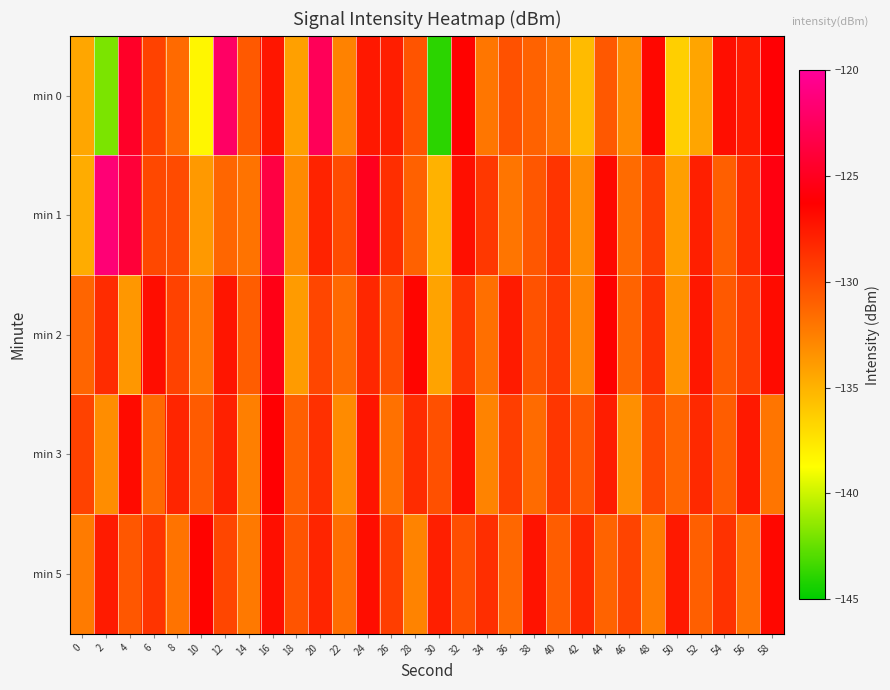

Reading left to right, list all the values displayed in this chart.

min 0: 0=-134.4	2=-141.9	4=-124.6	6=-129.5	8=-131.5	10=-138.3	12=-122.2	14=-130.6	16=-127.3	18=-134.1	20=-122.7	22=-132.7	24=-127.5	26=-127.7	28=-130.4	30=-143.9	32=-126.4	34=-132.1	36=-130.2	38=-131.0	40=-131.9	42=-135.5	44=-130.6	46=-133.1	48=-126.6	50=-136.4	52=-134.4	54=-127.0	56=-127.6	58=-126.1
min 1: 0=-134.7	2=-121.5	4=-123.9	6=-129.8	8=-129.9	10=-133.8	12=-131.3	14=-131.9	16=-123.5	18=-133.1	20=-128.0	22=-130.0	24=-125.0	26=-128.5	28=-131.0	30=-135.0	32=-127.0	34=-129.0	36=-132.0	38=-130.5	40=-128.8	42=-133.2	44=-126.7	46=-131.5	48=-129.3	50=-134.1	52=-127.8	54=-130.9	56=-128.4	58=-125.6
min 2: 0=-131.2	2=-128.4	4=-133.7	6=-126.9	8=-129.5	10=-132.1	12=-127.3	14=-130.8	16=-125.4	18=-133.9	20=-129.7	22=-131.4	24=-128.2	26=-130.1	28=-126.5	30=-134.3	32=-128.9	34=-131.7	36=-127.6	38=-130.3	40=-129.1	42=-132.8	44=-126.3	46=-131.1	48=-128.7	50=-133.5	52=-127.4	54=-130.6	56=-129.2	58=-126.8
min 3: 0=-129.5	2=-133.2	4=-126.8	6=-131.4	8=-128.1	10=-130.7	12=-127.9	14=-132.5	16=-126.2	18=-130.9	20=-128.6	22=-133.1	24=-127.3	26=-131.8	28=-128.4	30=-130.2	32=-127.1	34=-132.7	36=-129.3	38=-131.5	40=-128.9	42=-130.4	44=-127.7	46=-133.3	48=-129.8	50=-131.2	52=-128.3	54=-130.8	56=-127.5	58=-132.0
min 5: 0=-132.3	2=-127.6	4=-130.5	6=-128.8	8=-131.9	10=-126.4	12=-129.7	14=-132.2	16=-127.0	18=-130.4	20=-128.1	22=-131.6	24=-126.9	26=-129.3	28=-132.7	30=-127.8	32=-130.1	34=-128.5	36=-131.3	38=-127.2	40=-130.8	42=-128.3	44=-131.1	46=-129.6	48=-132.4	50=-127.5	52=-130.9	54=-128.7	56=-131.8	58=-126.6